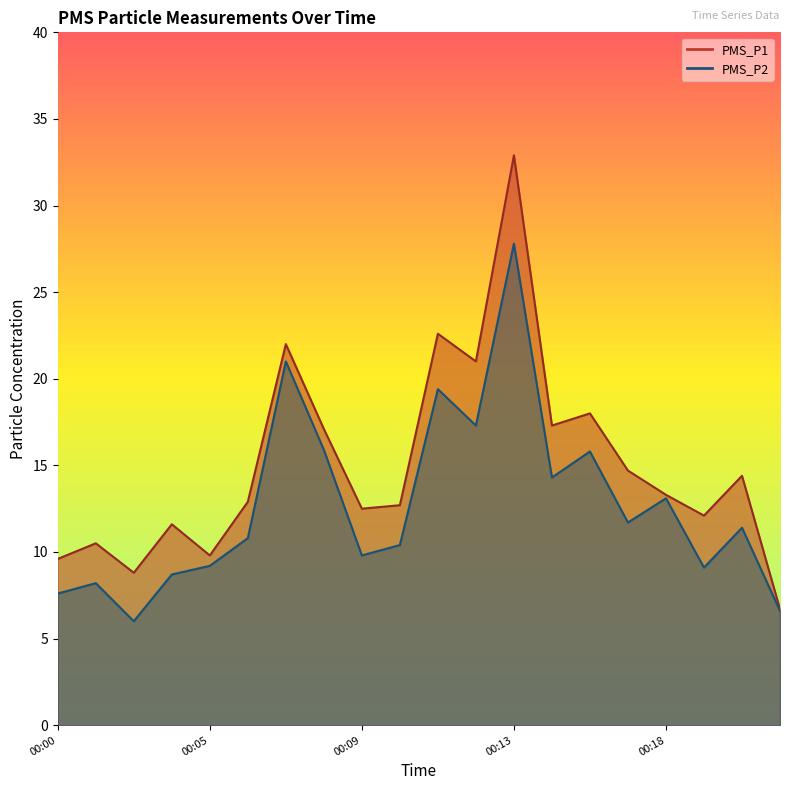

Which series has the largest range (max minus min)?

PMS_P1